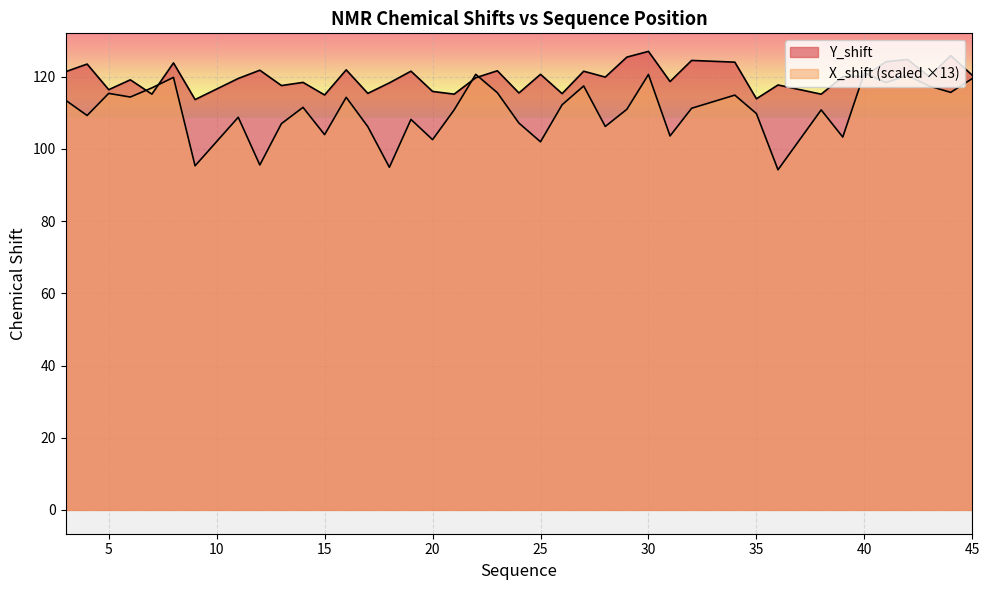

Rank the categories by X_shift value from highest to lowest.

40, 22, 30, 42, 8, 45, 41, 27, 43, 7, 44, 23, 5, 34, 6, 16, 3, 26, 14, 32, 29, 21, 38, 35, 4, 11, 19, 24, 13, 28, 17, 15, 31, 39, 20, 25, 12, 9, 18, 36